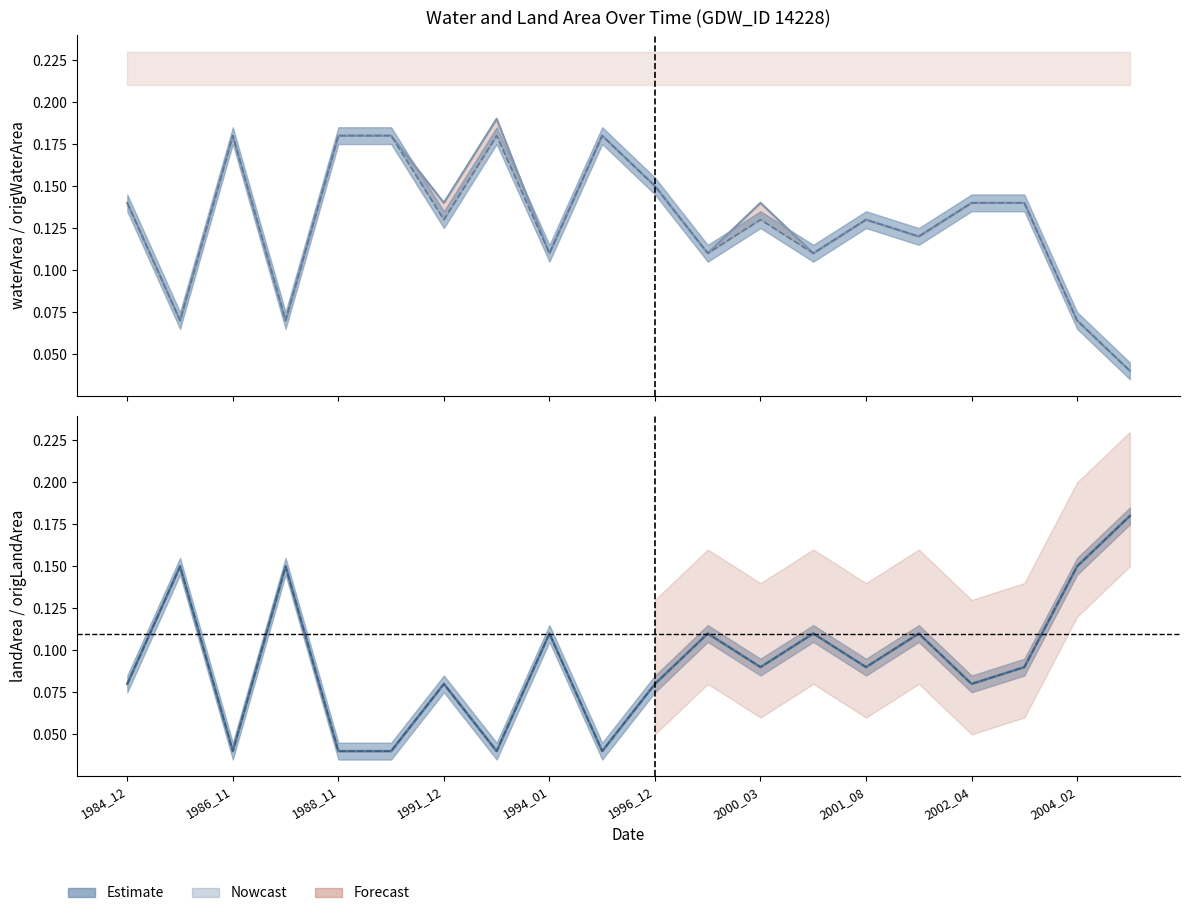

In origWaterArea line, how many points are higher than both neighbors (excluding endpoints)?

5